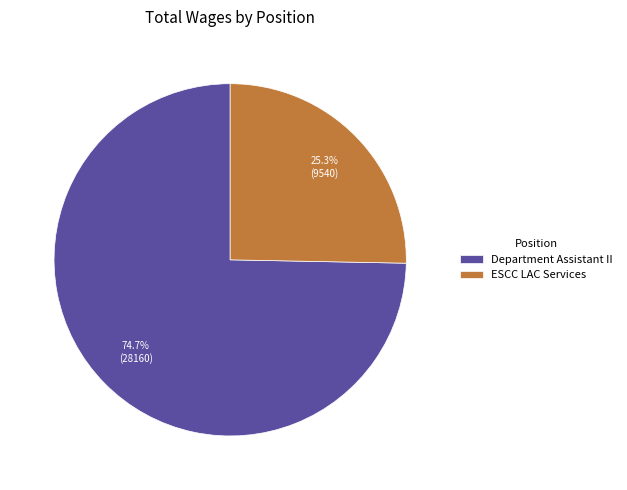

To the nearest percent, what percentage of the pie is ESCC LAC Services?

25%